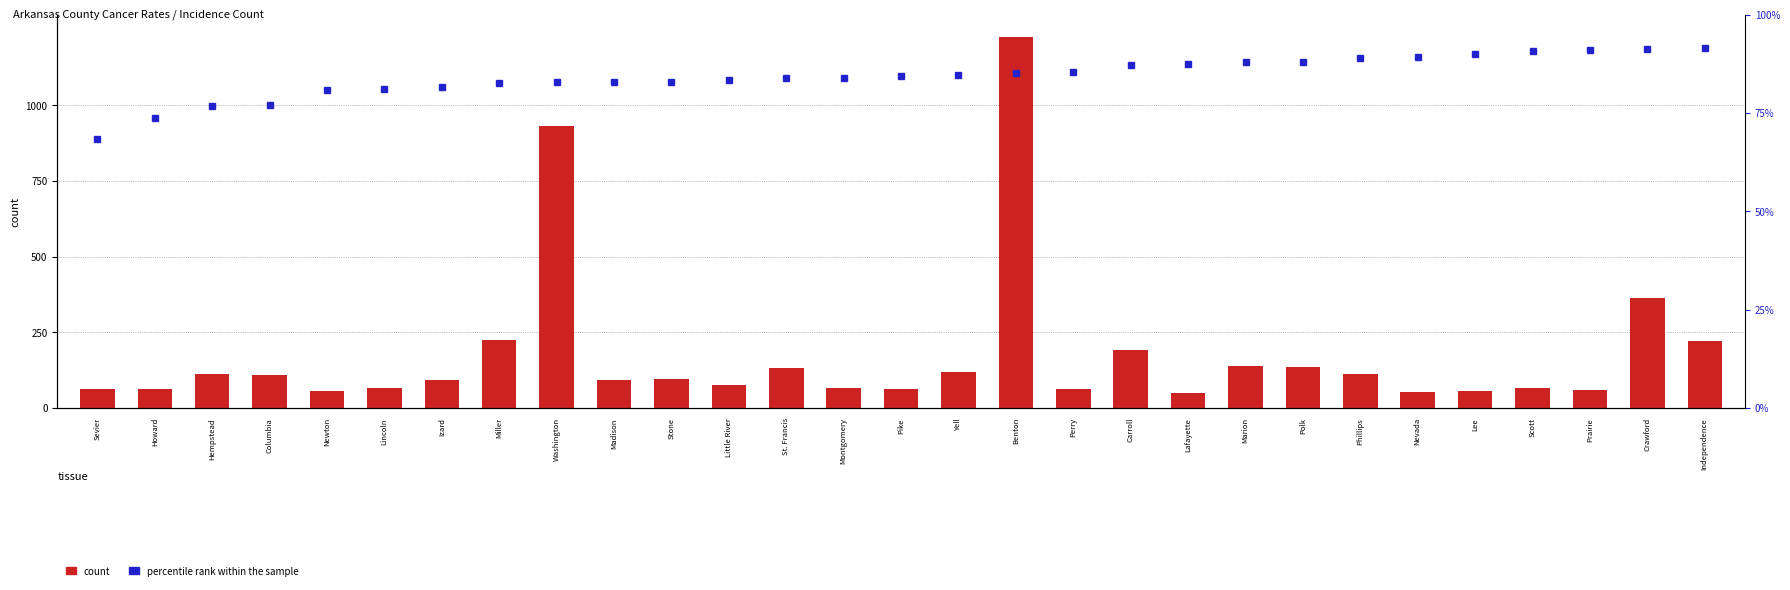

What is the minimum value for percentile rank within the sample?

341.2